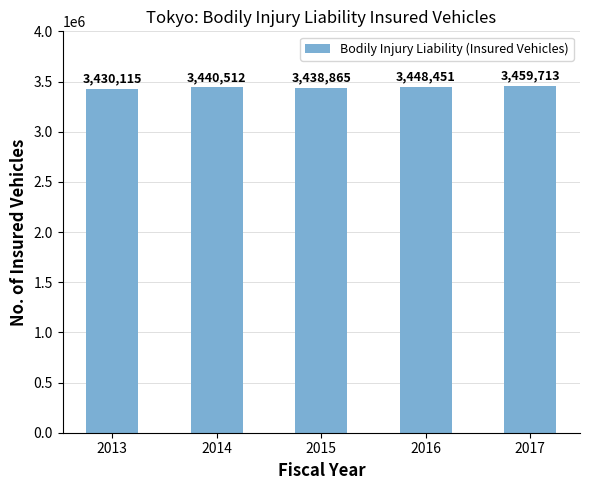

What is the difference between the maximum and minimum values?

29598